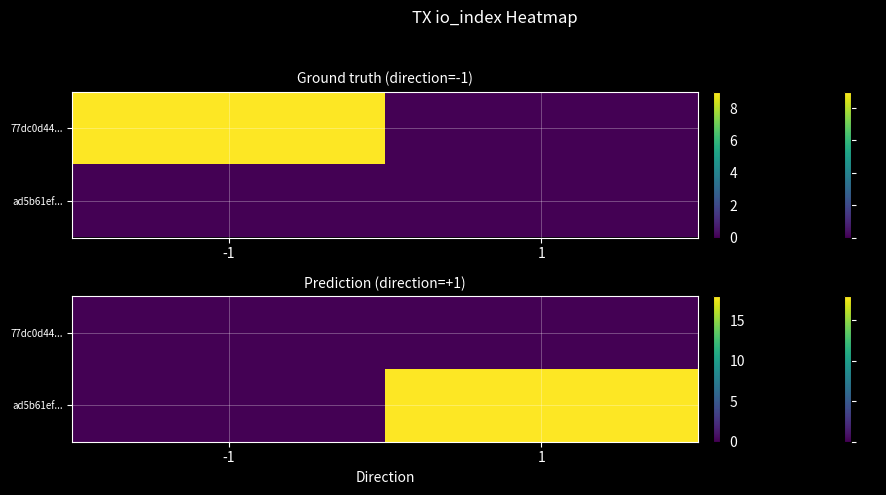

List the series in order of their peak value, highest first.

ad5b61ef..., 77dc0d44...